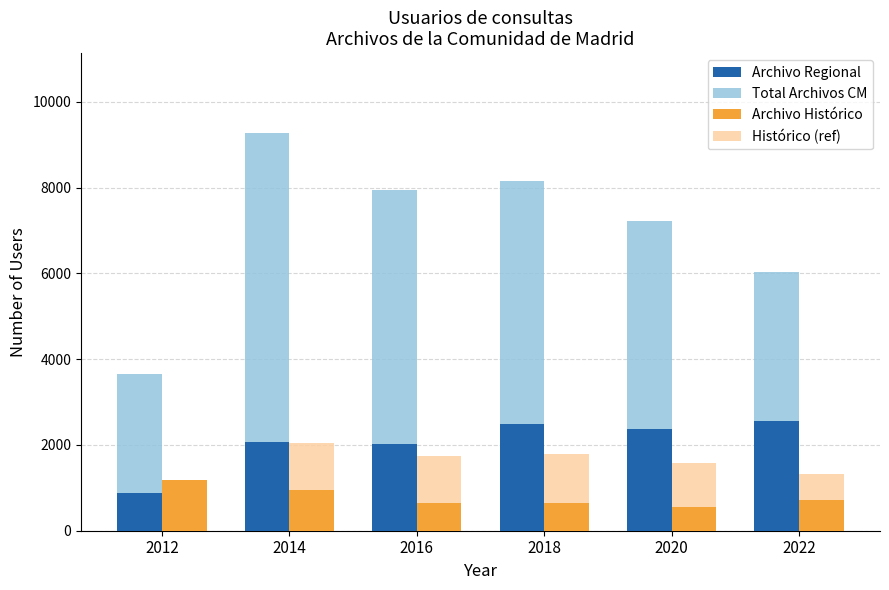

What is the sum of all Histórico (ref) values?

9301.6